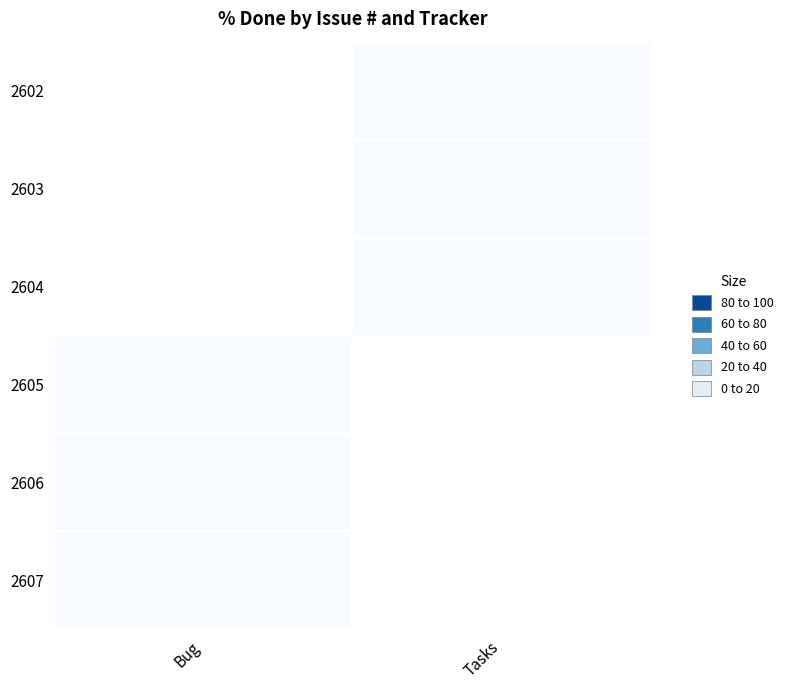

How many series are shown in this chart?

6